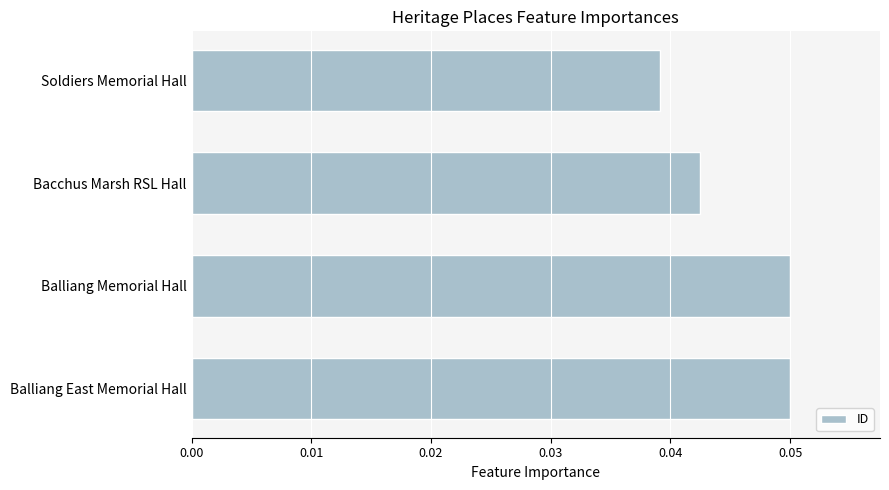

How many categories are shown in the chart?

4